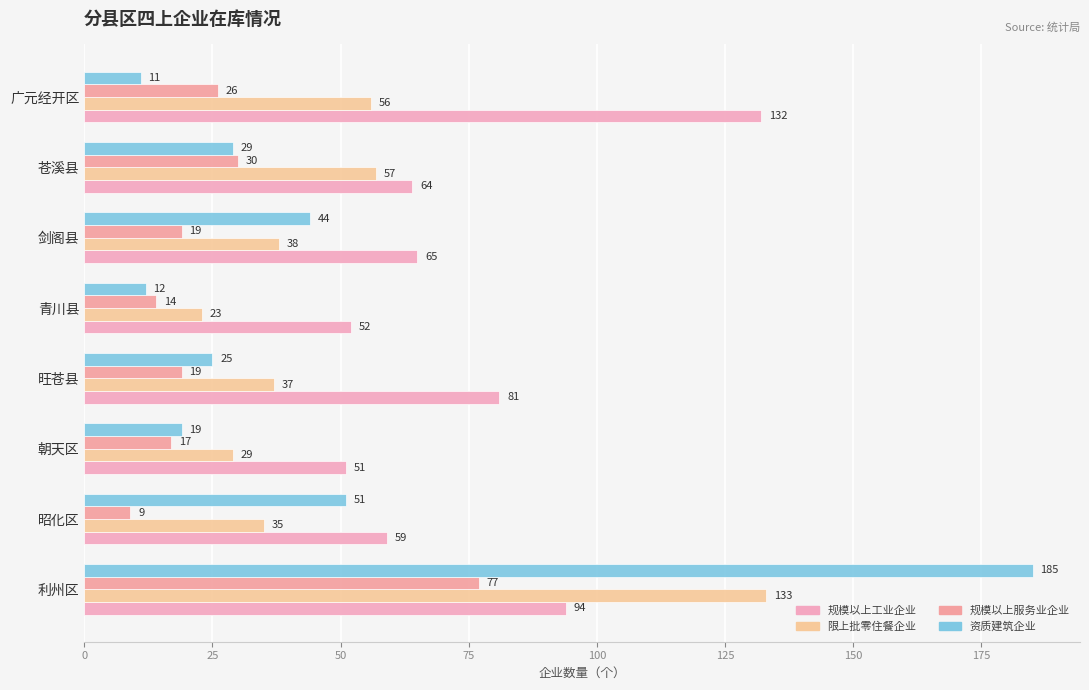

What is the sum of all 限上批零住餐企业 values?

408